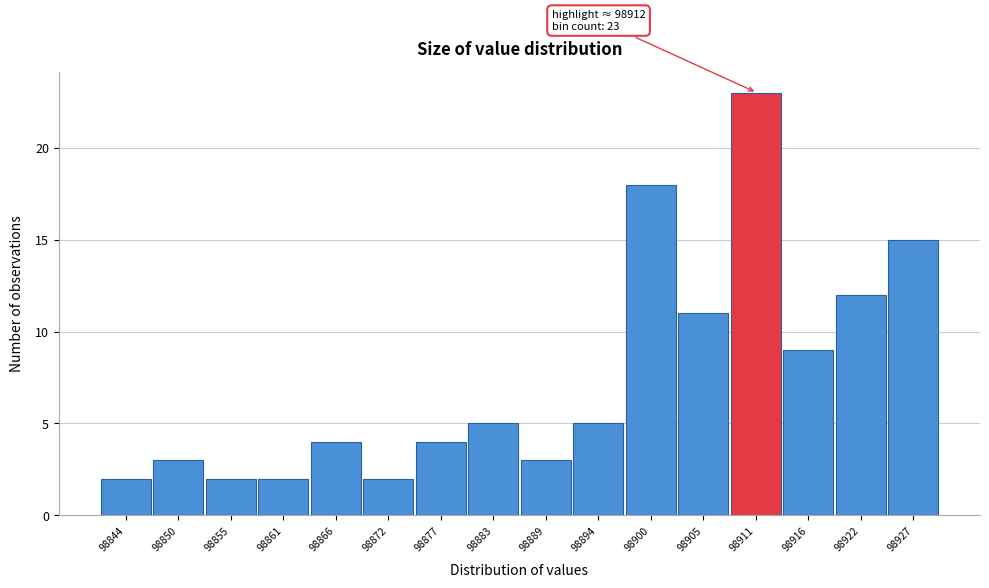

Reading right to left, transcribe all the data shown in this chart.

15	12	9	23	11	18	5	3	5	4	2	4	2	2	3	2